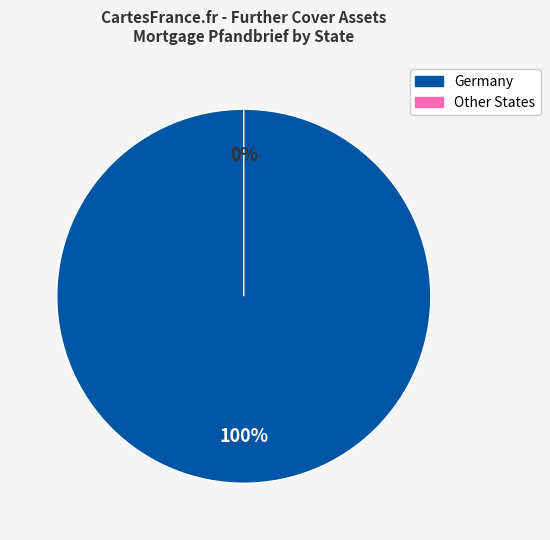

Count the number of slices in the pie.

2